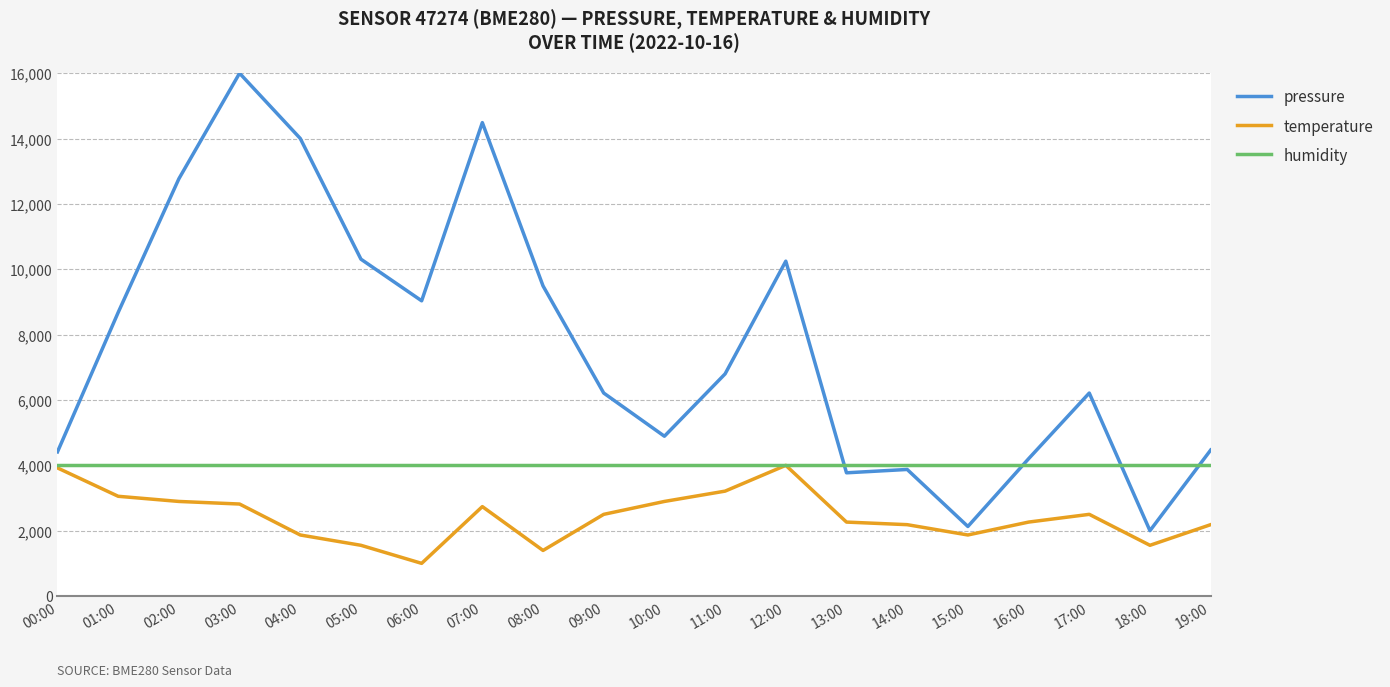

At how many categories does at least one series exceed 1200?

20